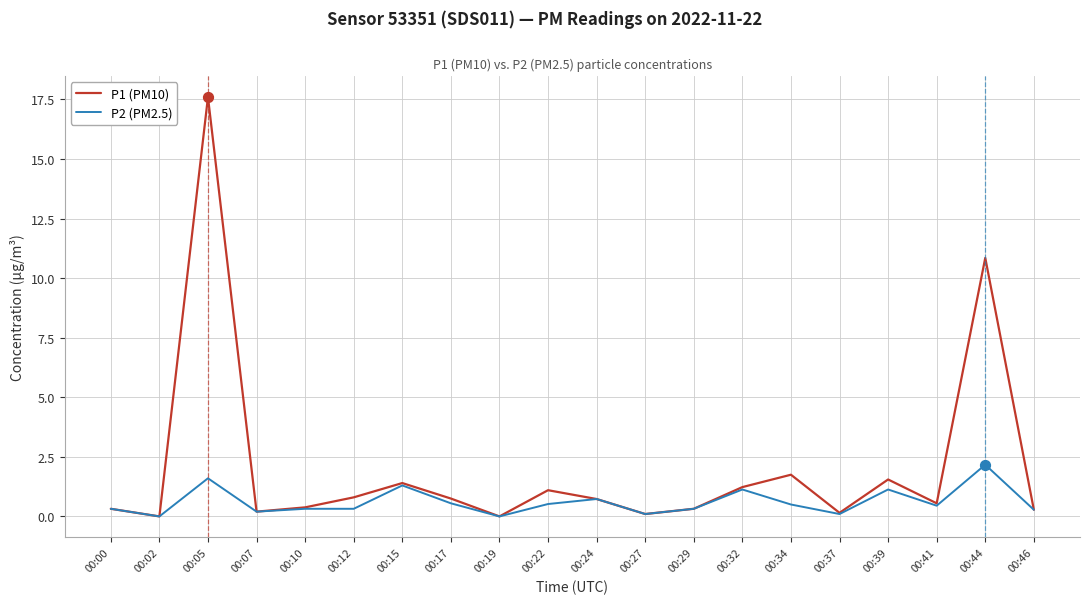

Which series has the largest range (max minus min)?

P1 (PM10)